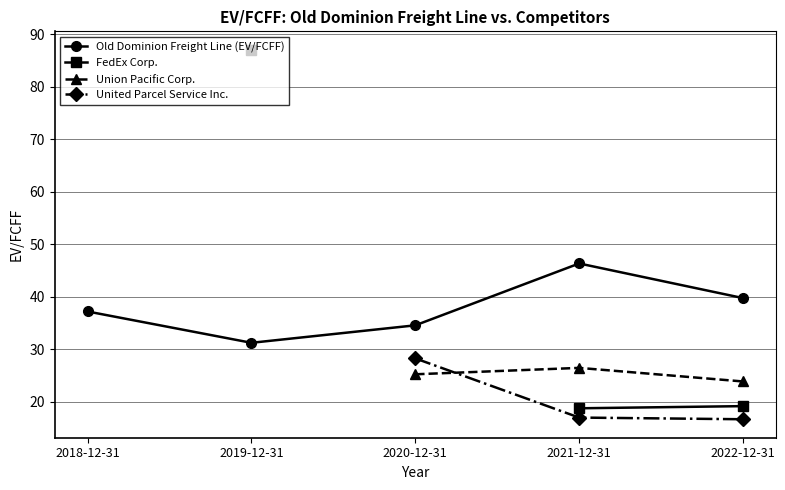

True or false: Old Dominion Freight Line (EV/FCFF) and United Parcel Service Inc. intersect in this chart.

False